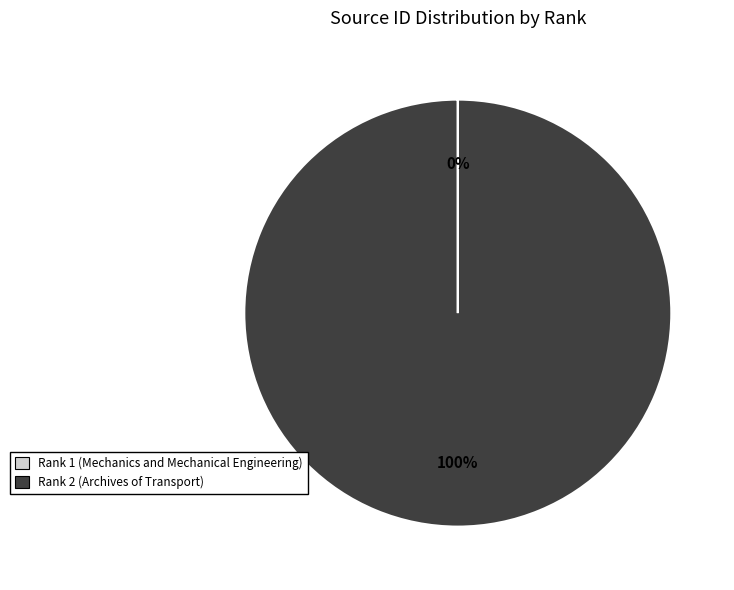

To the nearest percent, what is the average slice percentage?

50%